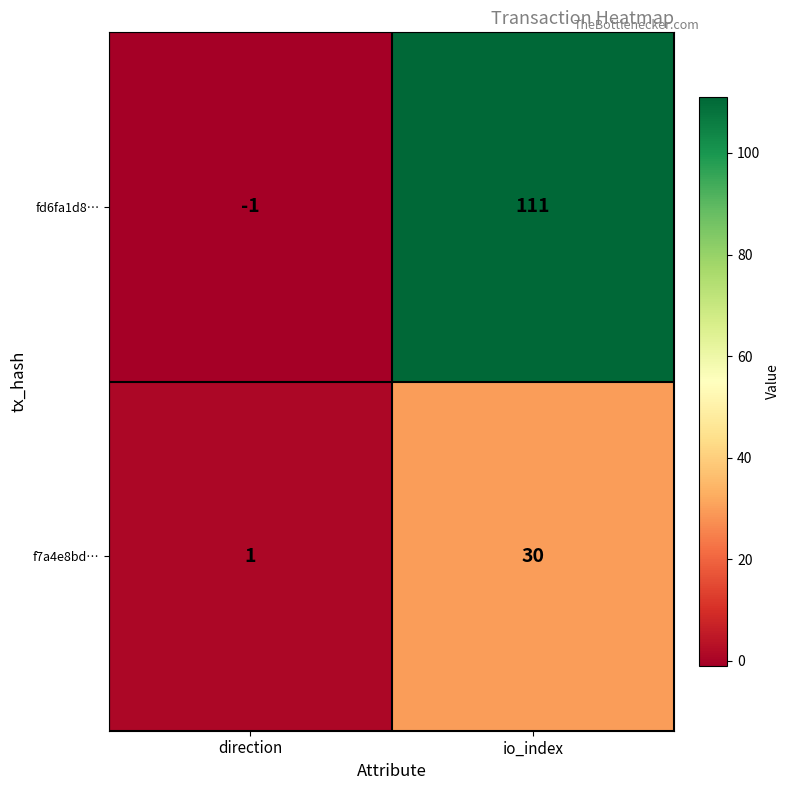

What is the difference between the highest and lowest values at direction?

2